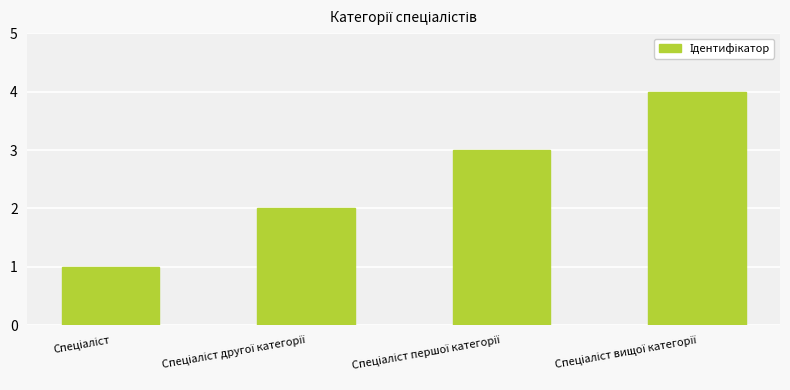

What is the greatest value displayed?

4